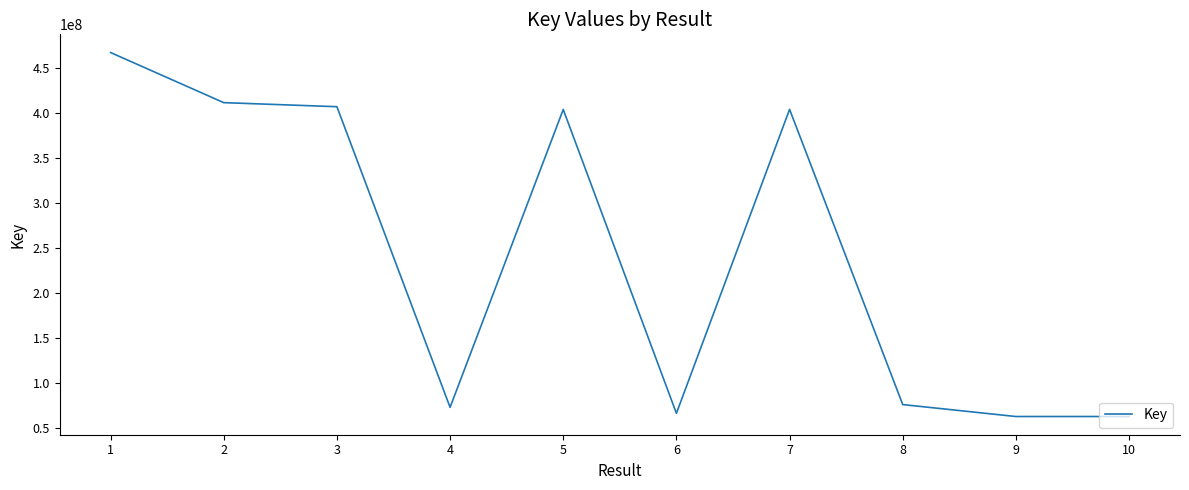

What is the approximate value at 5?

403718942